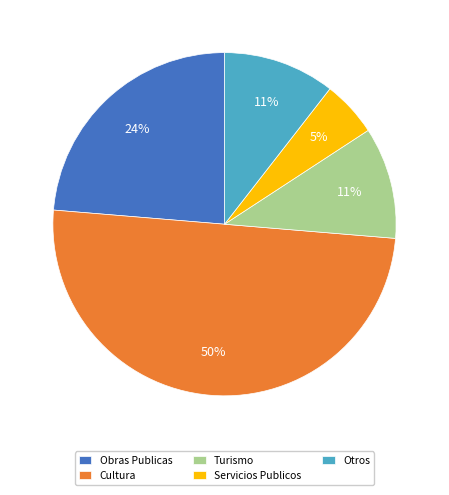

To the nearest percent, what is the average slice percentage?

20%